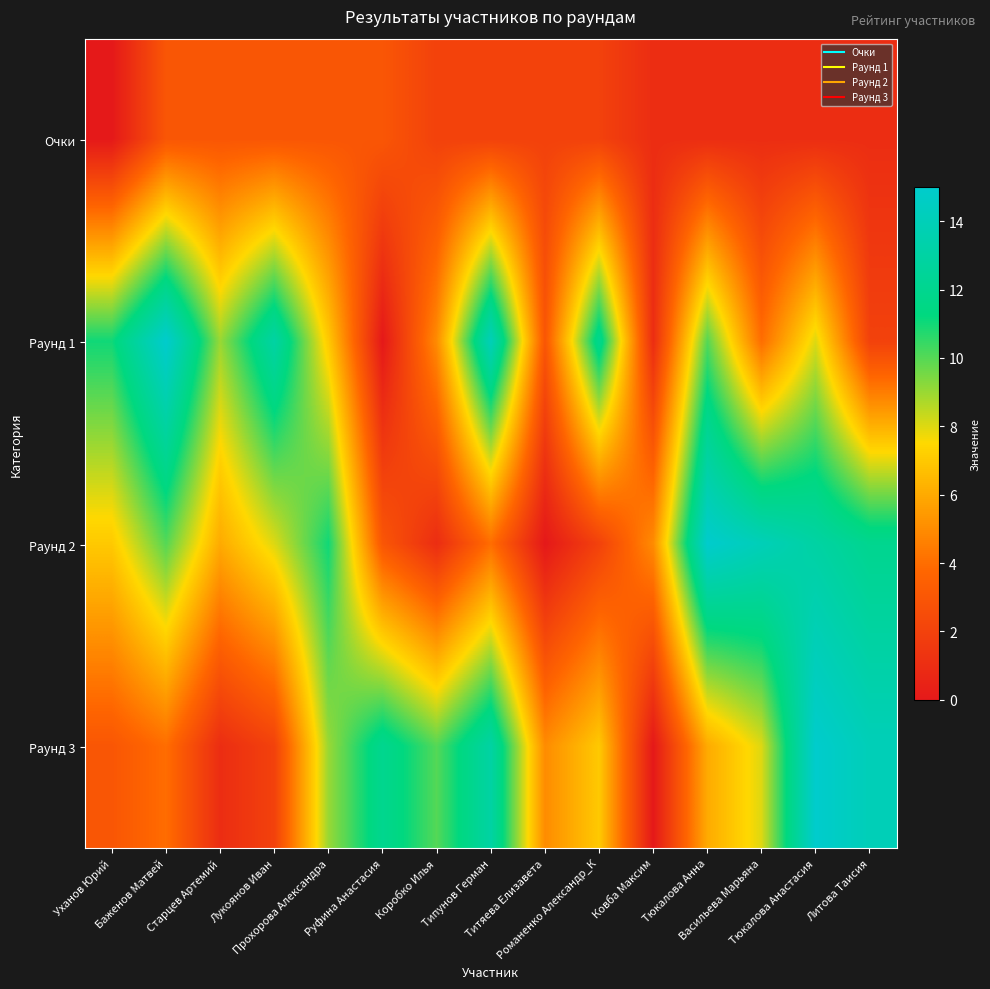

Which series has the largest range (max minus min)?

Раунд 1